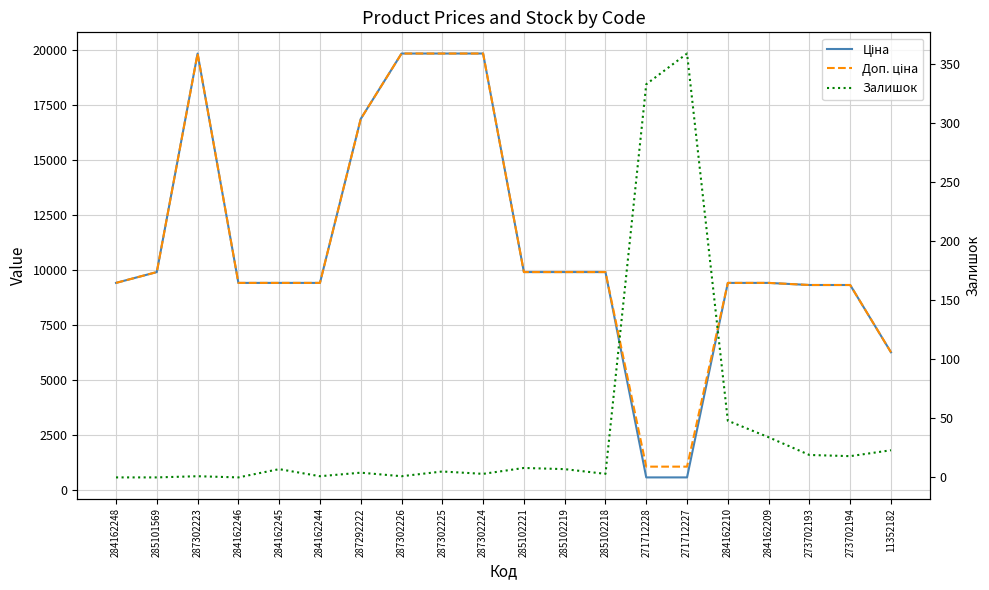

What is the spread (max minus min) of values at 271712227?

715.5